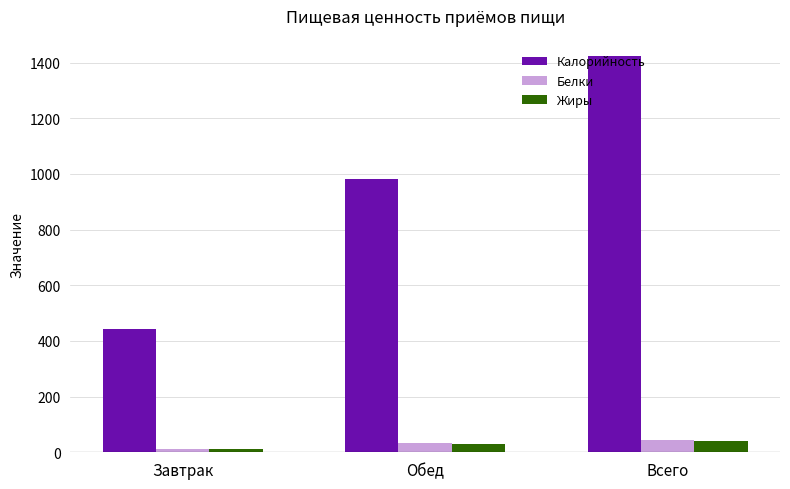

Are the bars horizontal?

No